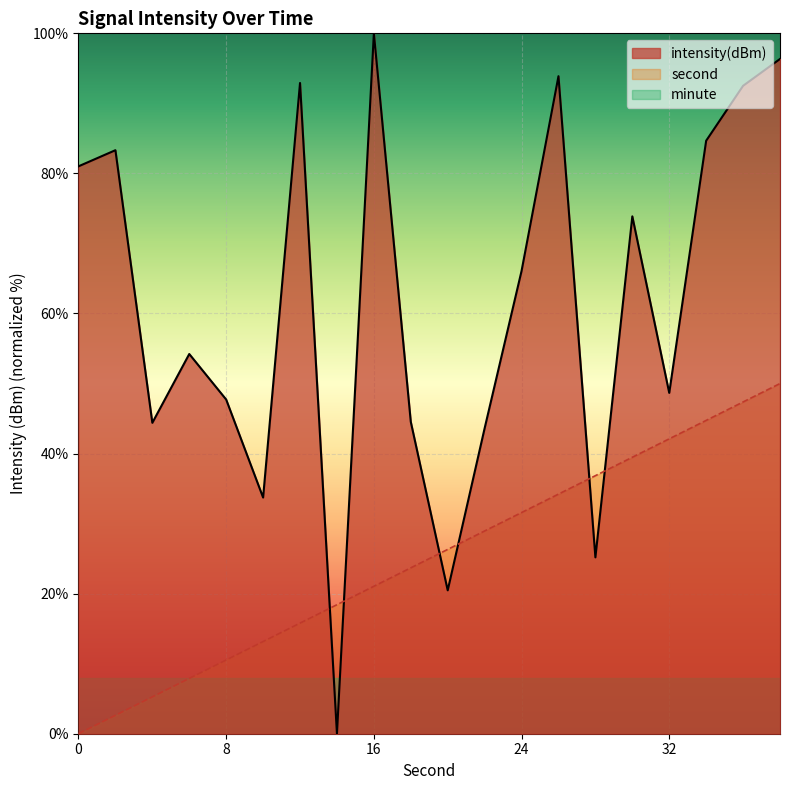

True or false: second has a value of 45.8 at 26.

False